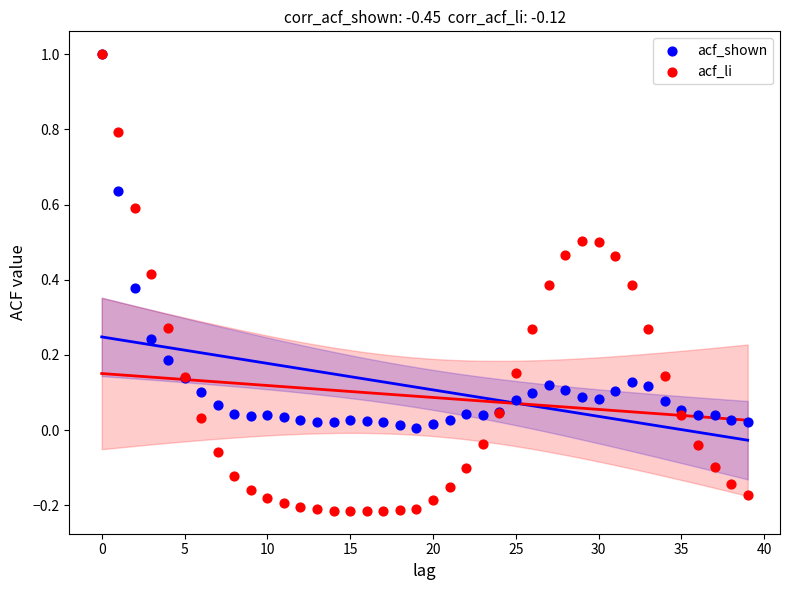

What are all the series names shown in the legend?

acf_shown, acf_li